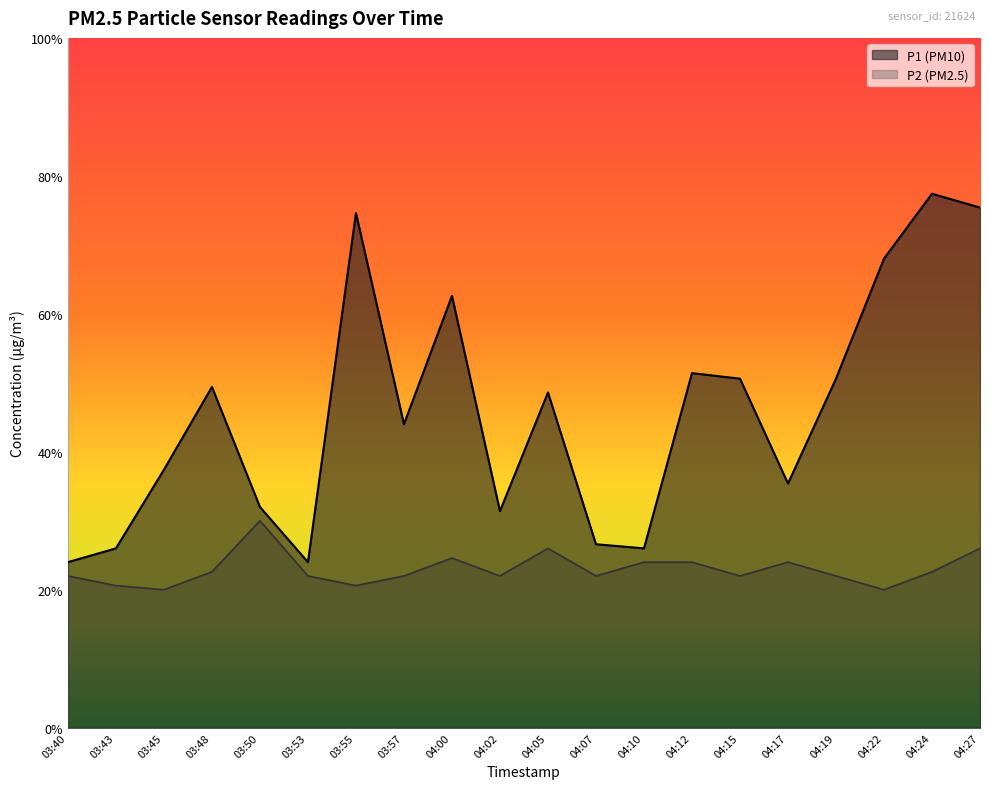

Does the chart have visible grid lines?

No